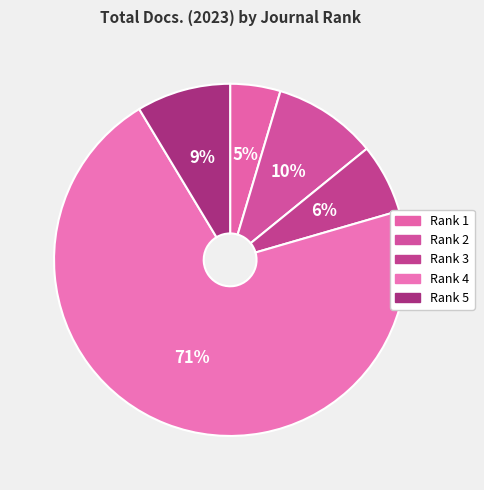

Count the number of slices in the pie.

5